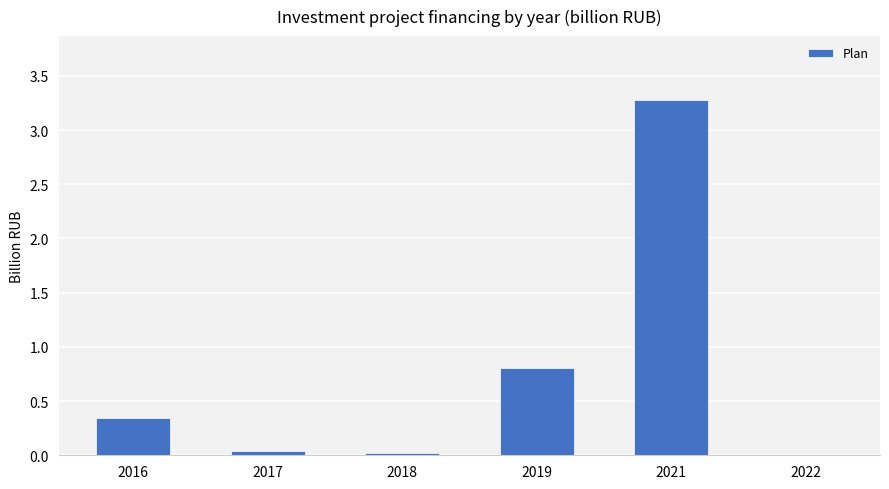

What is the change in value from 2019 to 2022?

-0.8